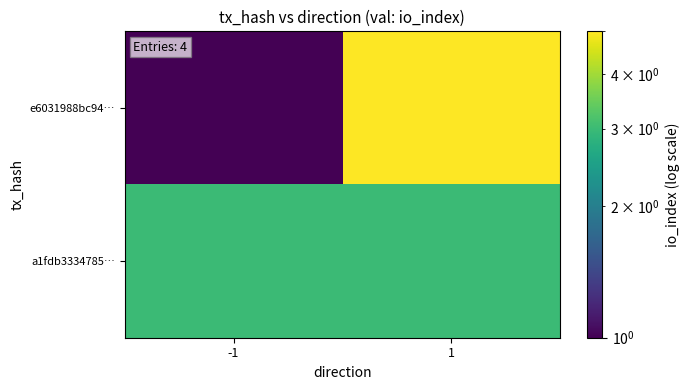

Reading left to right, what are all the values shown in this chart?

e6031988bc94…: -1=1	1=5
a1fdb3334785…: -1=3	1=3